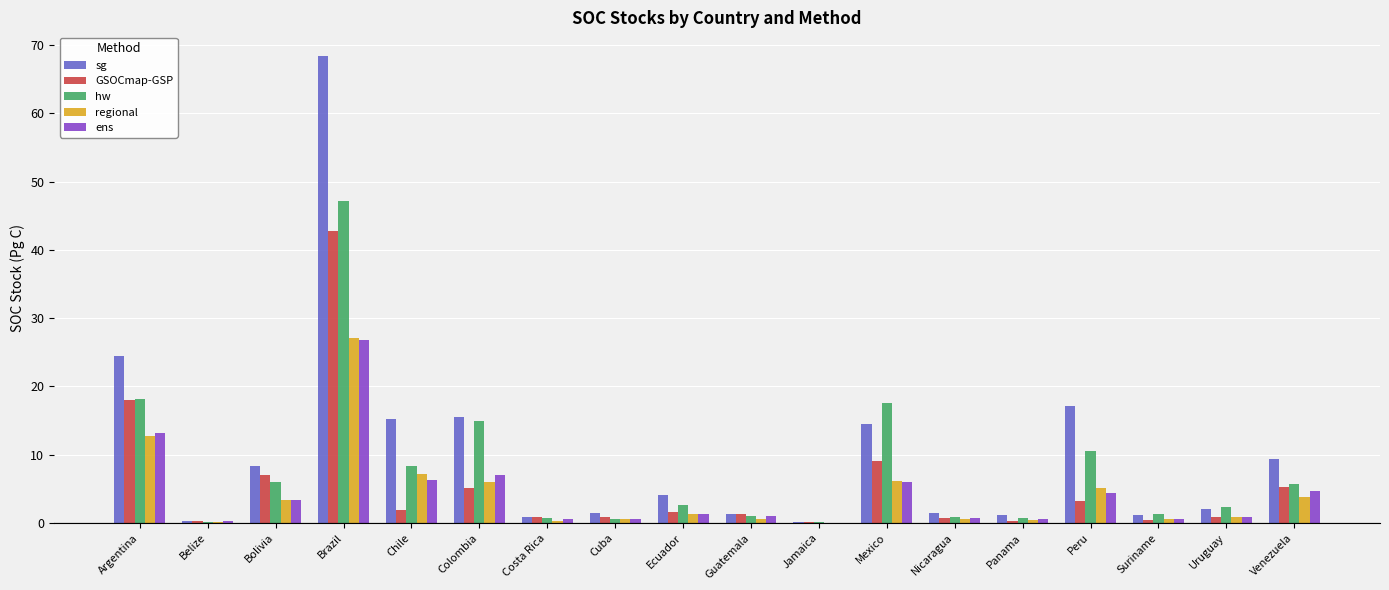

True or false: hw has a value of 8.6 at Argentina.

False